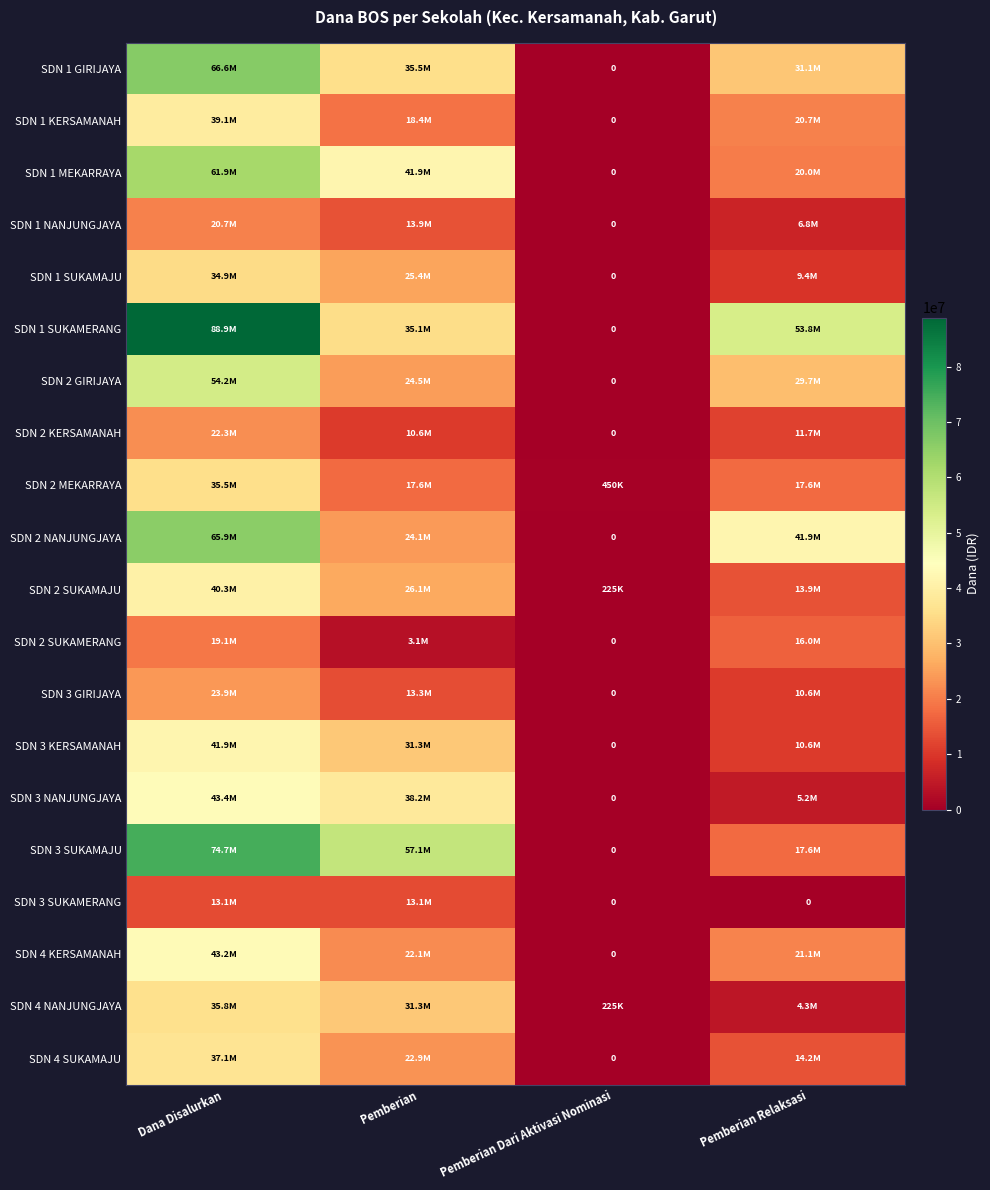

Which has a higher value, Pemberian Relaksasi or Dana Disalurkan?

Dana Disalurkan